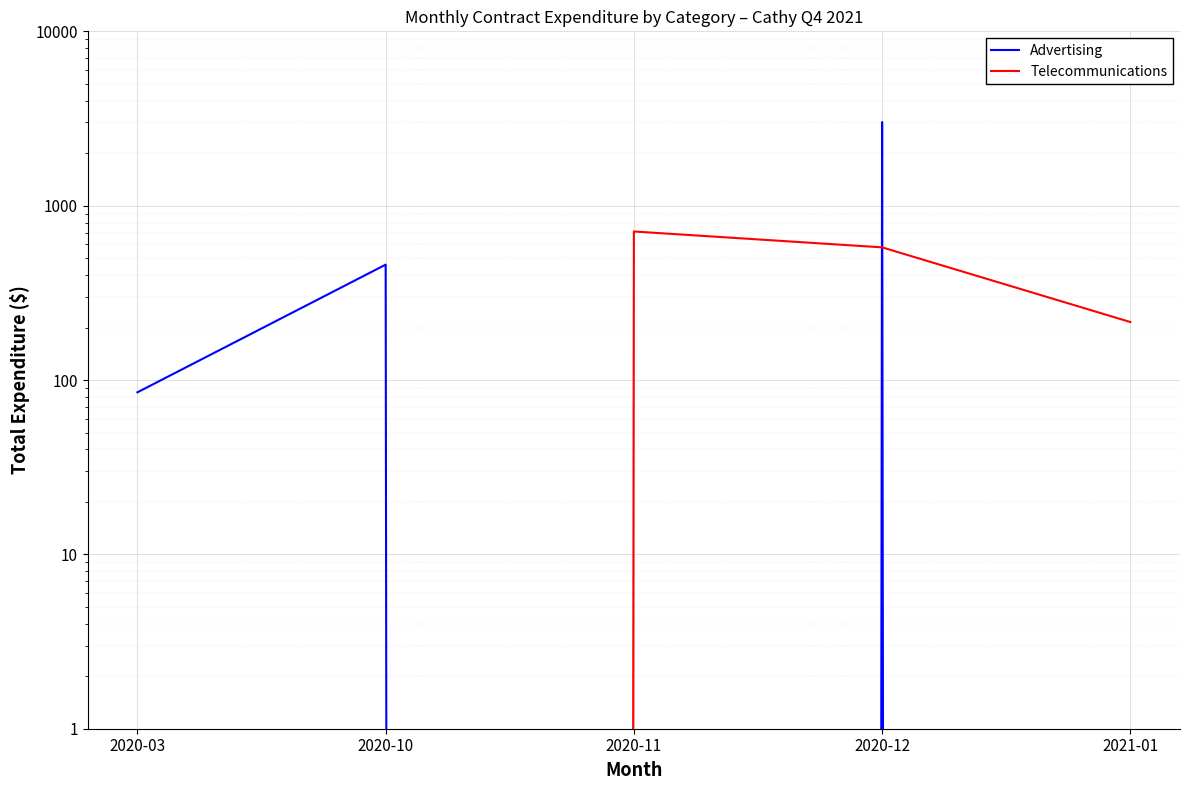

What is the average value of the Telecommunications series?

300.6